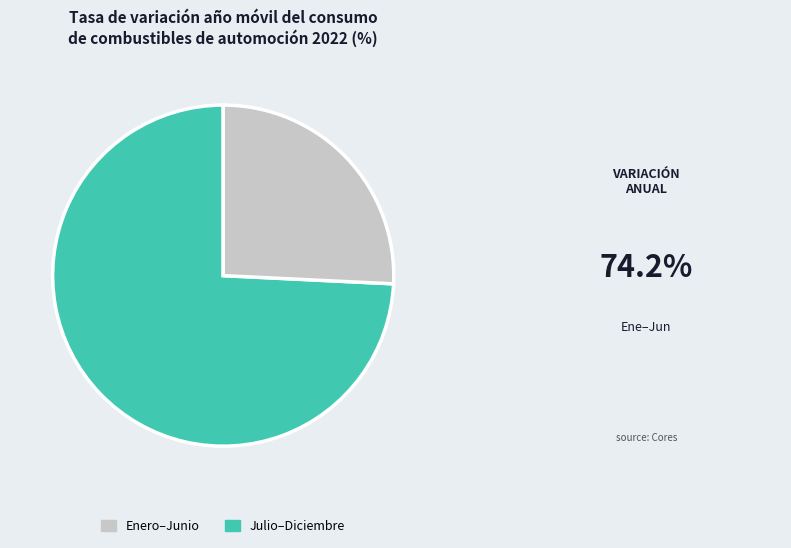

Rank the categories by value from highest to lowest.

Enero–Junio, Julio–Diciembre